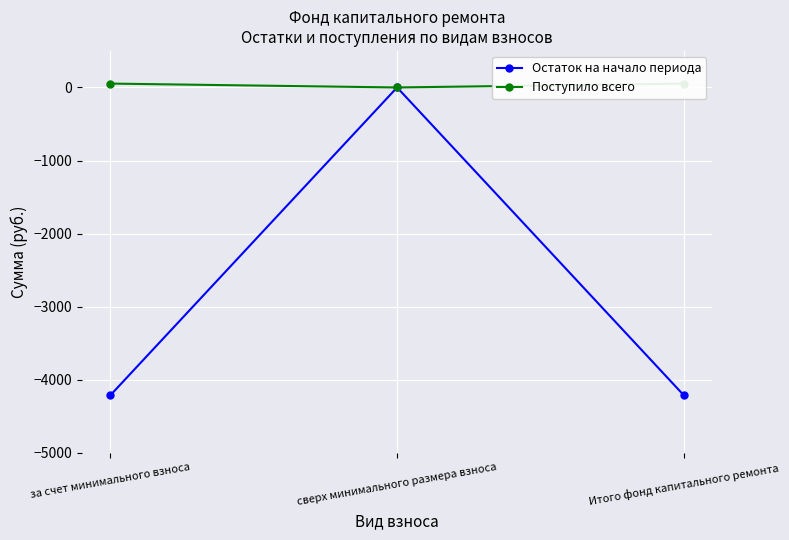

Reading left to right, extract all data points from this chart.

Остаток на начало периода: -4213.1	0.0	-4213.1
Поступило всего: 53.0	0.0	53.0